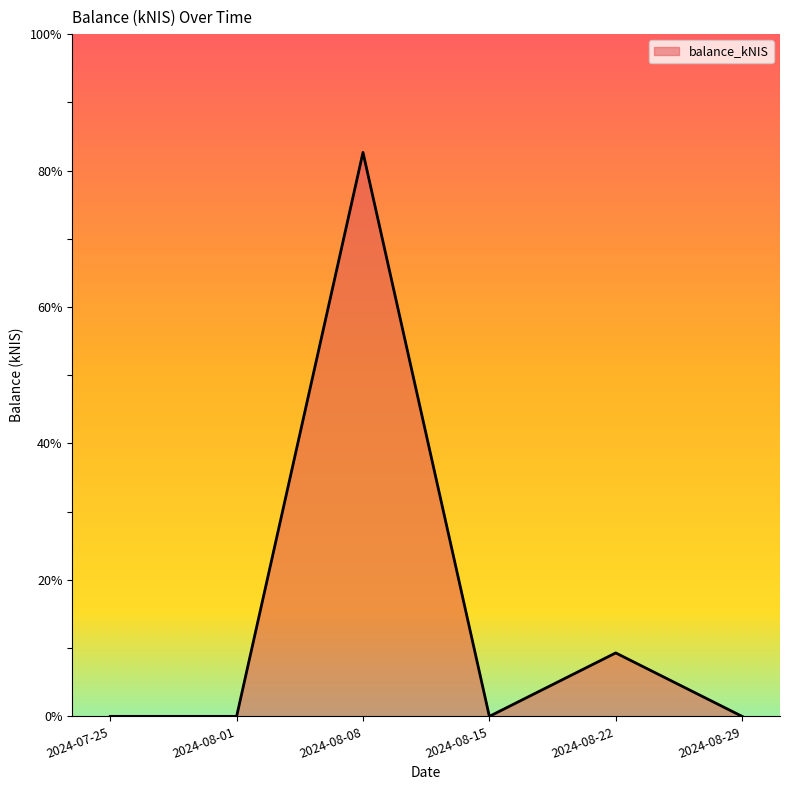

At which category does the data reach its first local peak?

2024-08-08